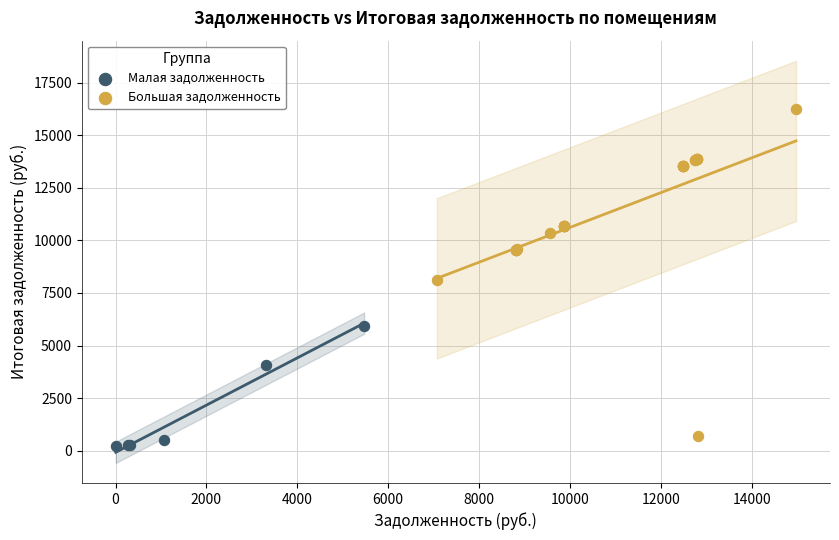

Which series has the largest Y range (max minus min)?

Большая задолженность